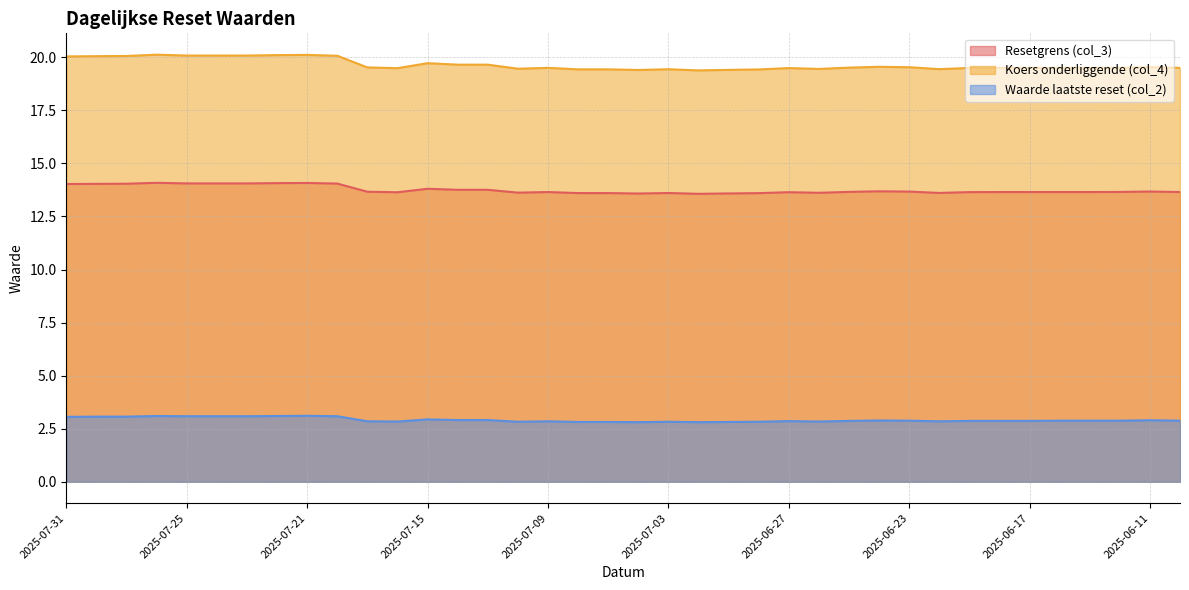

Which category has the highest value across all series?

2025-07-28